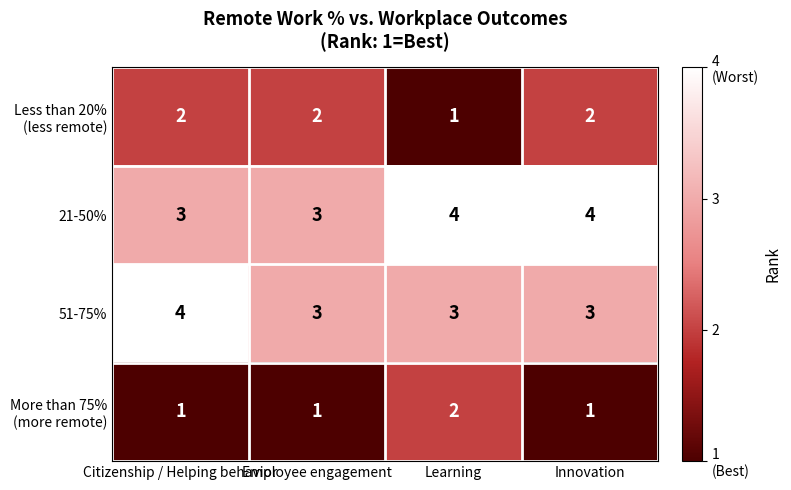

What is the lowest value of the 21-50% series?

3